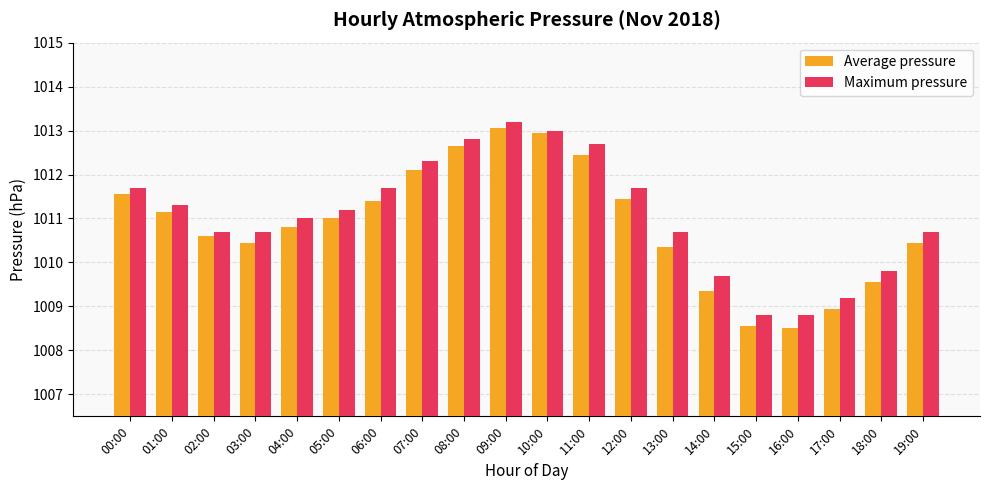

At how many categories does at least one series exceed 1012?

5